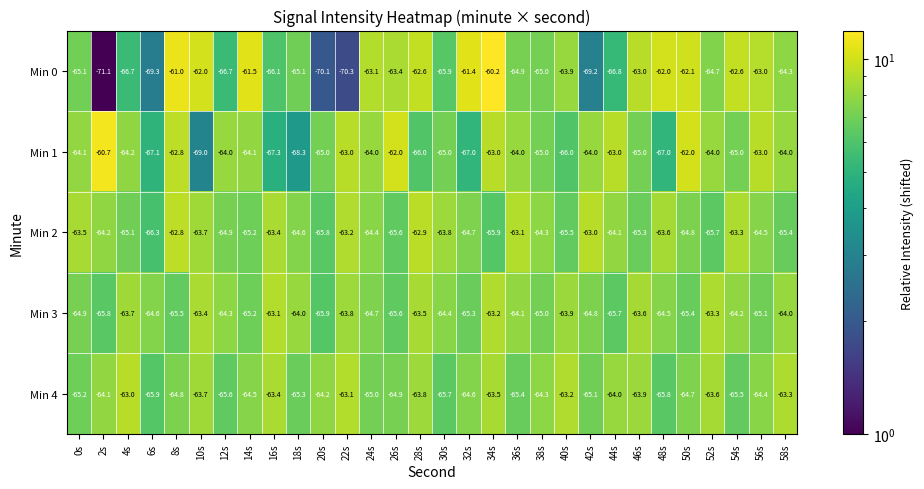

Is it true that Min 2 equals -65.5 at 40s?

True